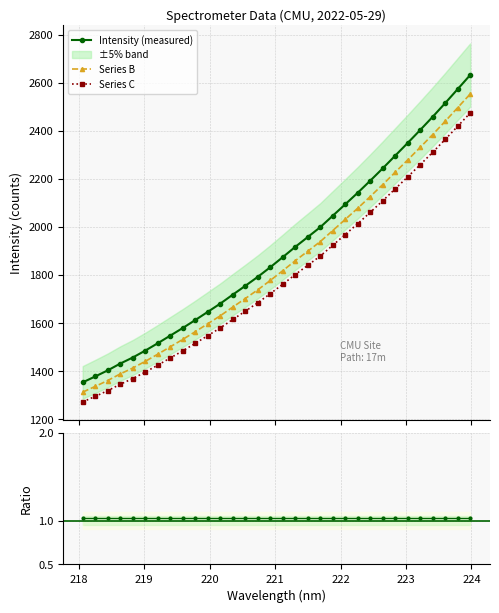

What is the value of the Series C point at the 8th from the left?

1455.5